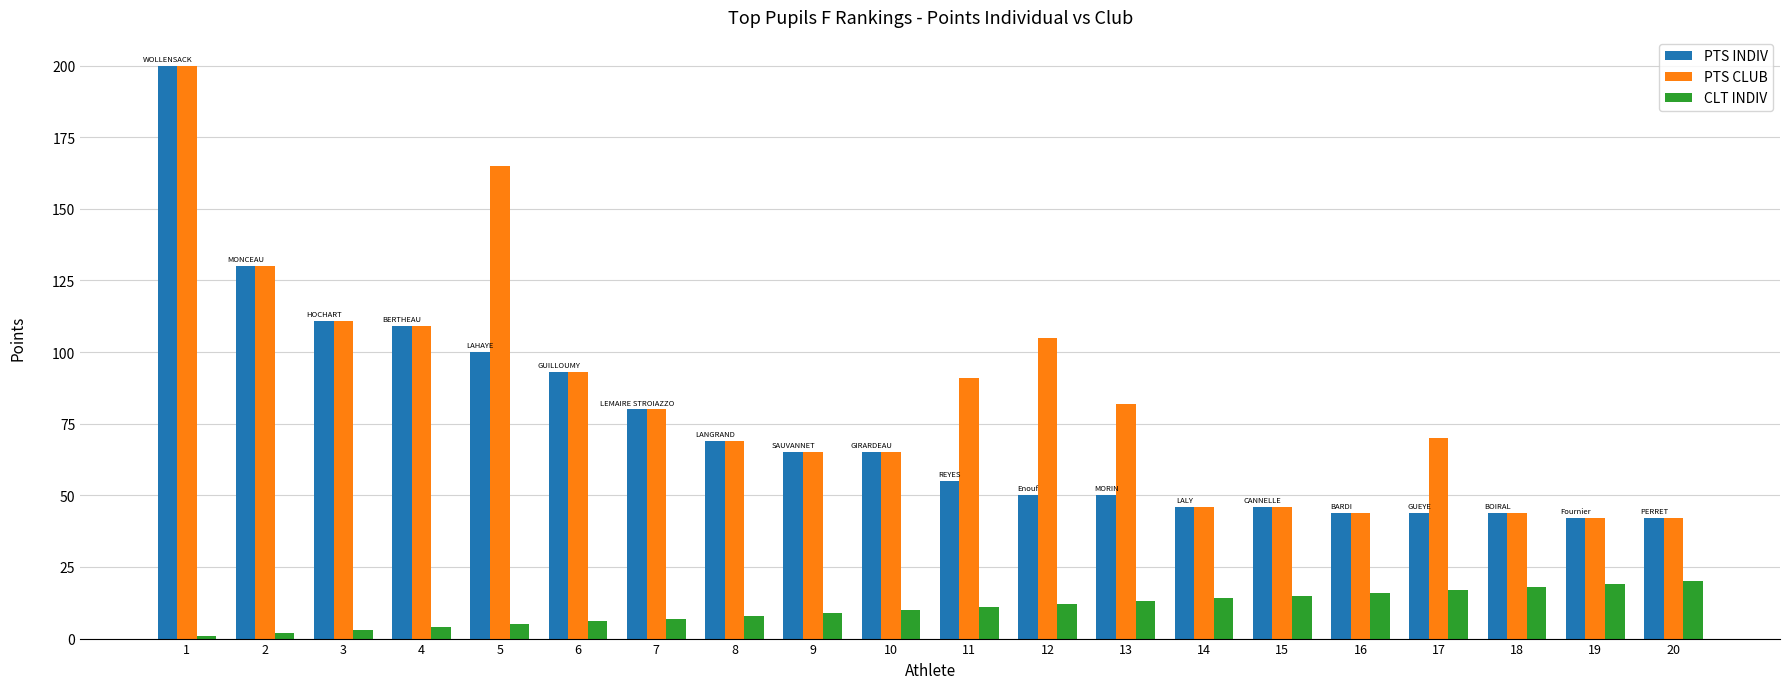

Is it true that PTS INDIV equals 55 at 11?

True